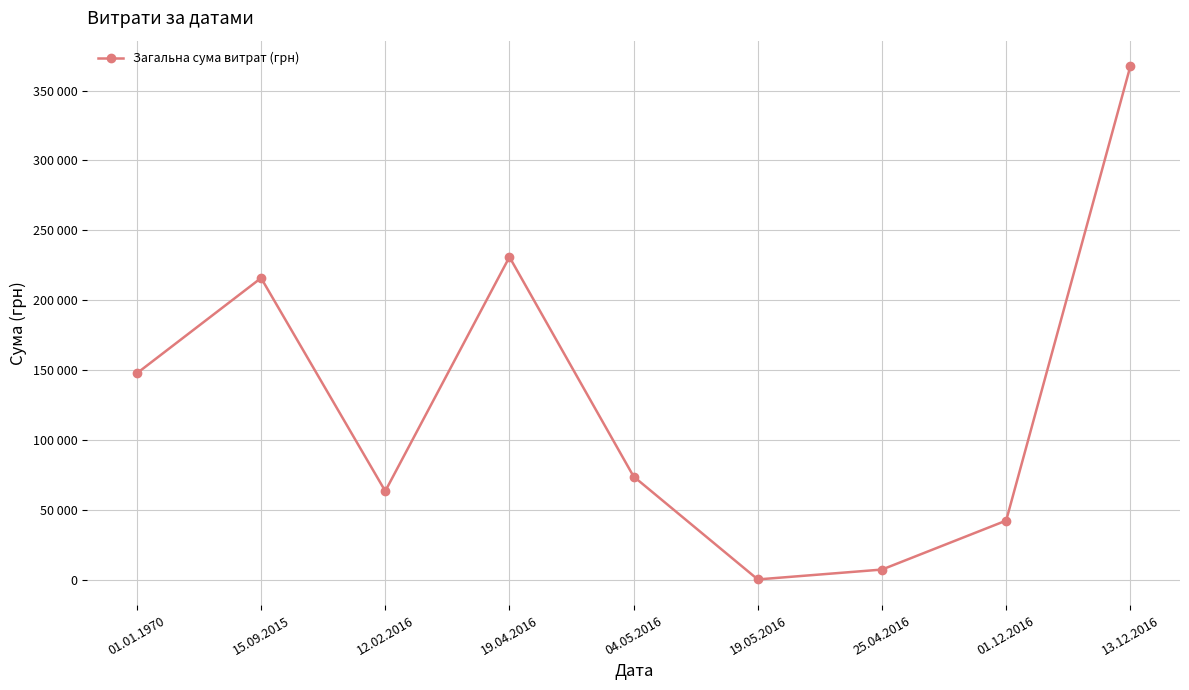

List the labels in order of value, largest first.

13.12.2016, 19.04.2016, 15.09.2015, 01.01.1970, 04.05.2016, 12.02.2016, 01.12.2016, 25.04.2016, 19.05.2016